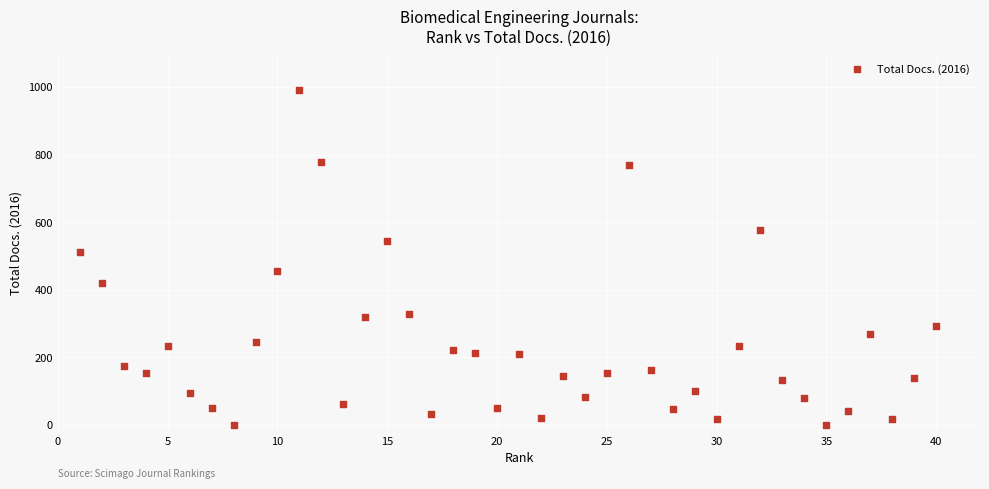

What Y value in the scatter plot is closest to 496?

511